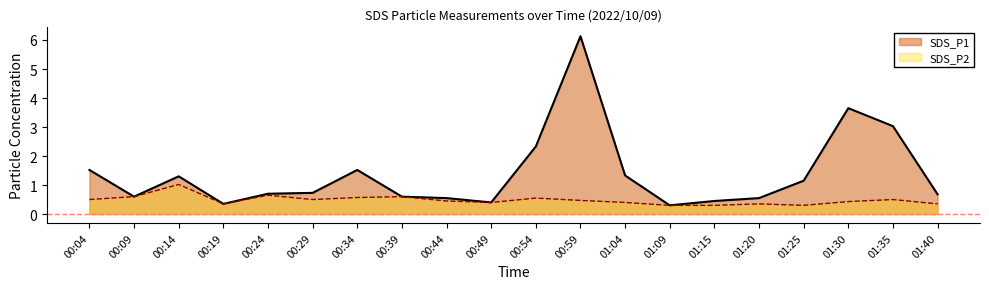

What is the label of the 14th point from the right?

00:34